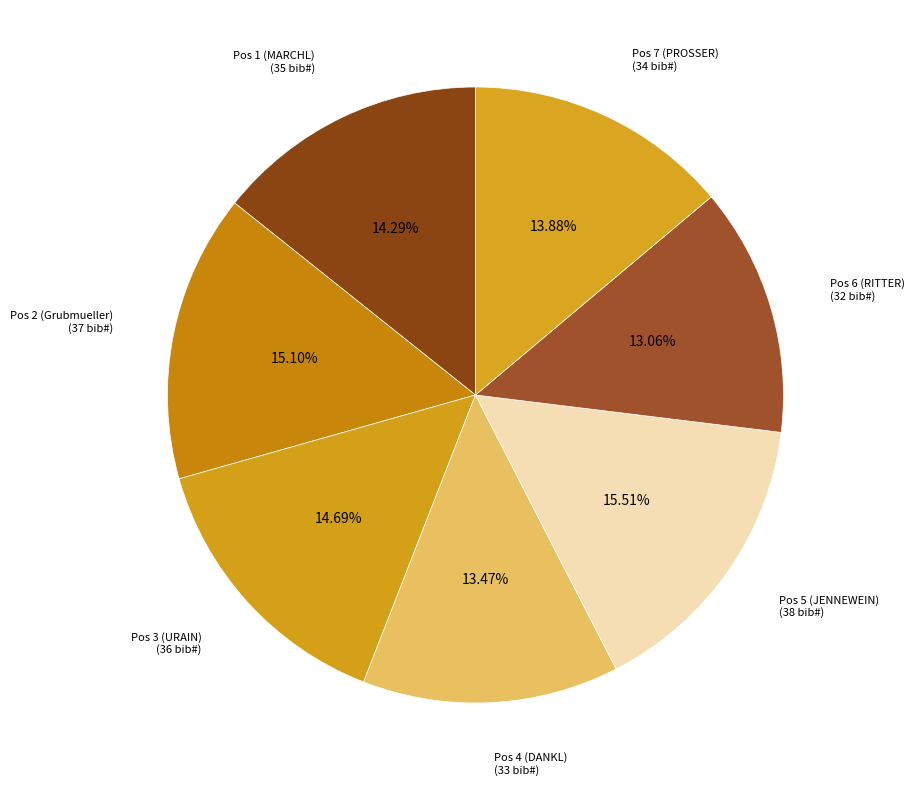

Do Pos 3 (URAIN) and Pos 7 (PROSSER) together represent more than half of the pie?

No